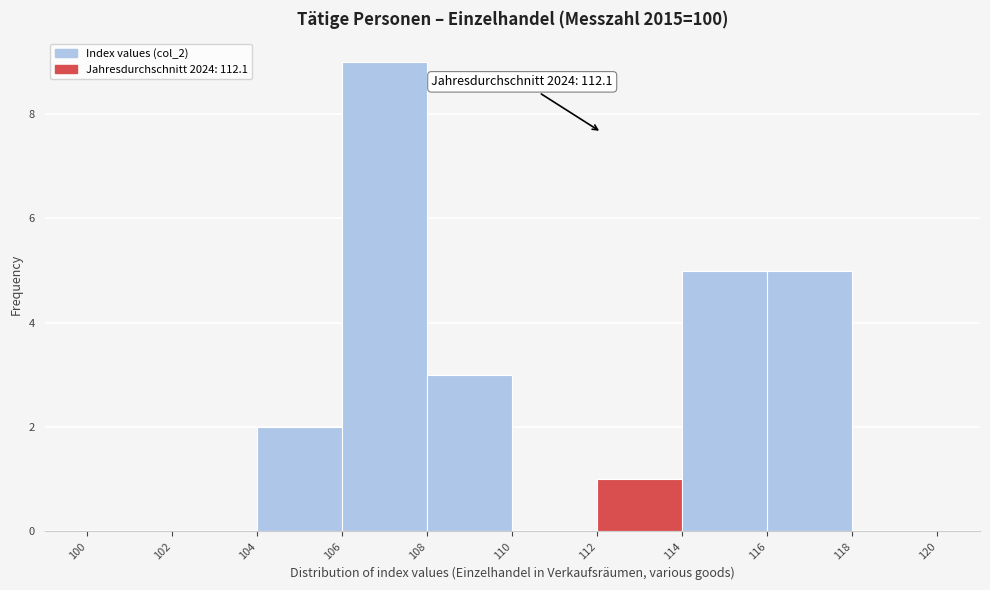

Which range on the x-axis has the tallest bar?

106 to 108